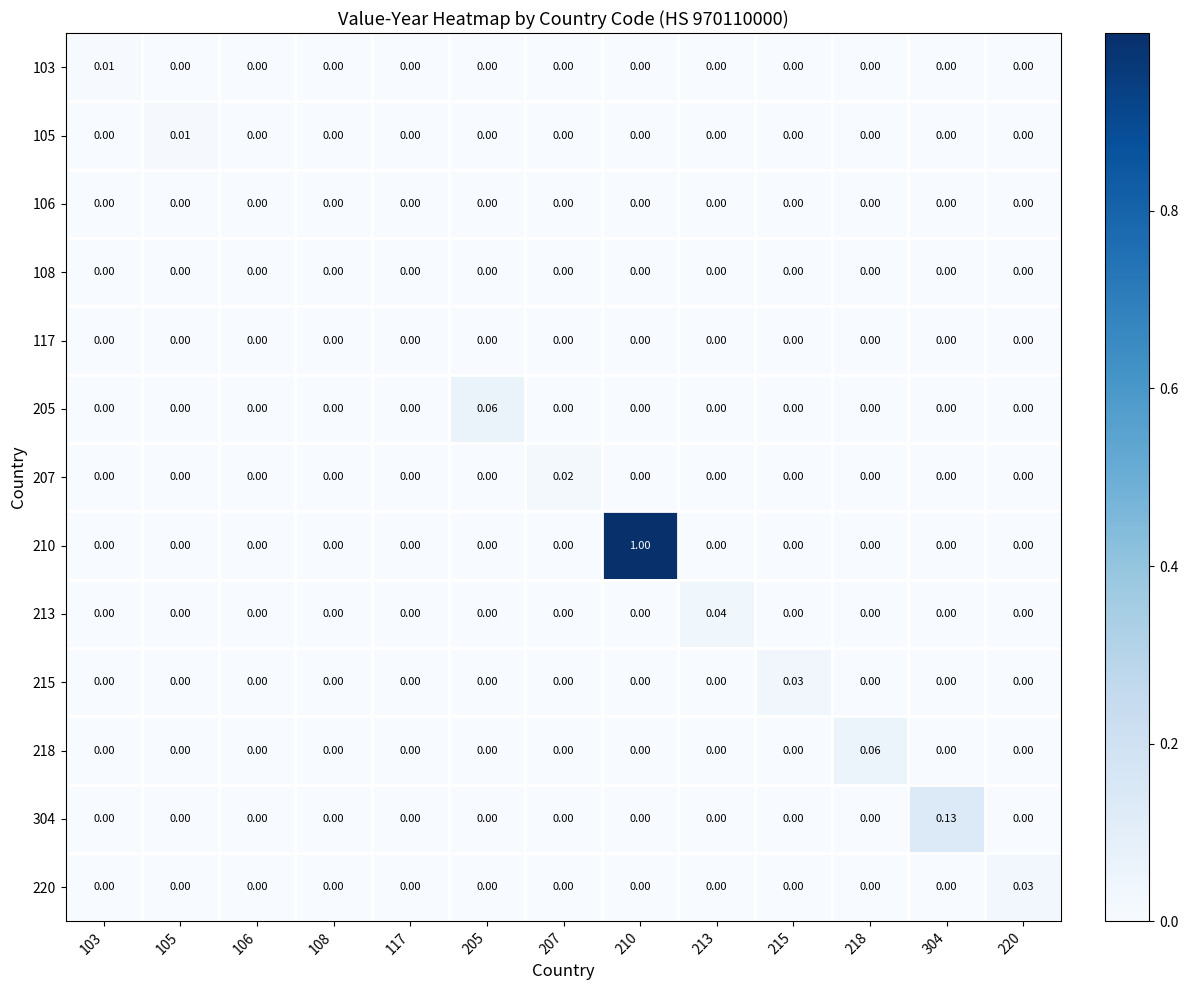

Count the number of categories in the chart.

13